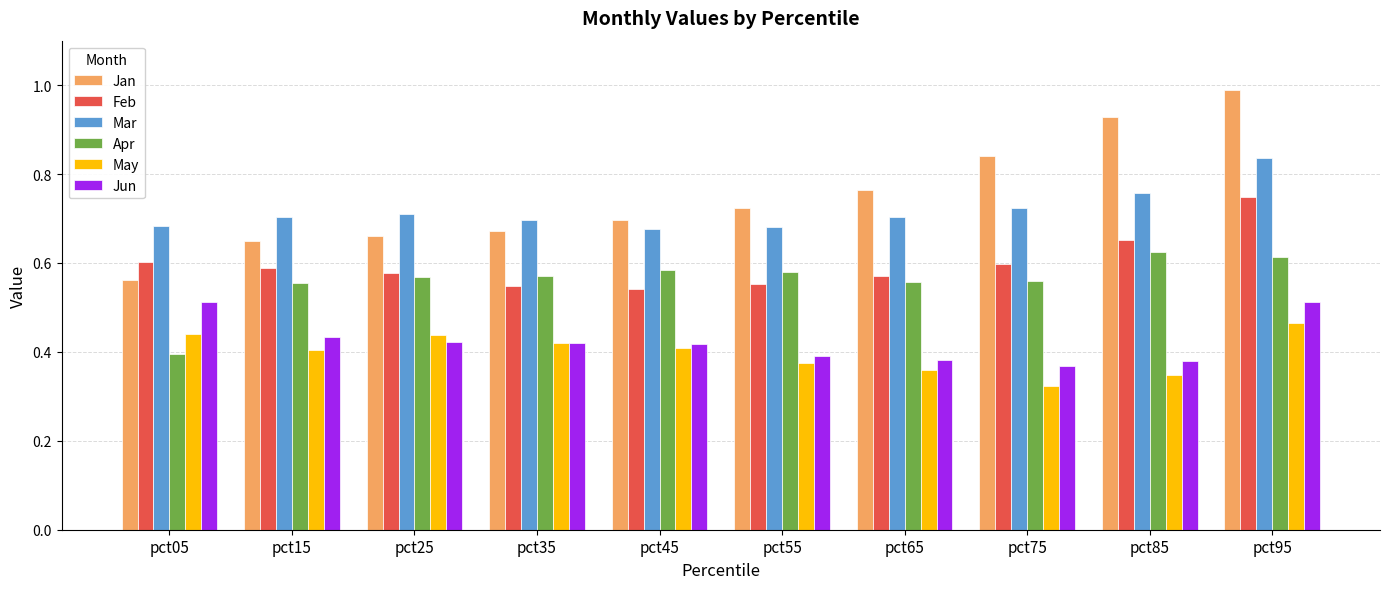

Is the value of May at pct05 greater than the value of Mar at pct45?

No